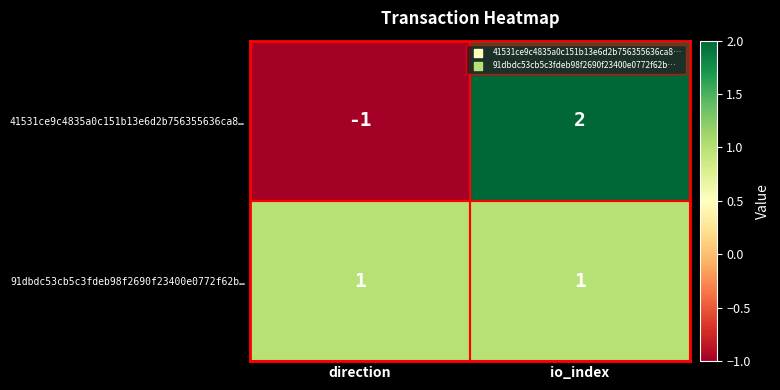

What is the minimum value shown in the chart?

-1